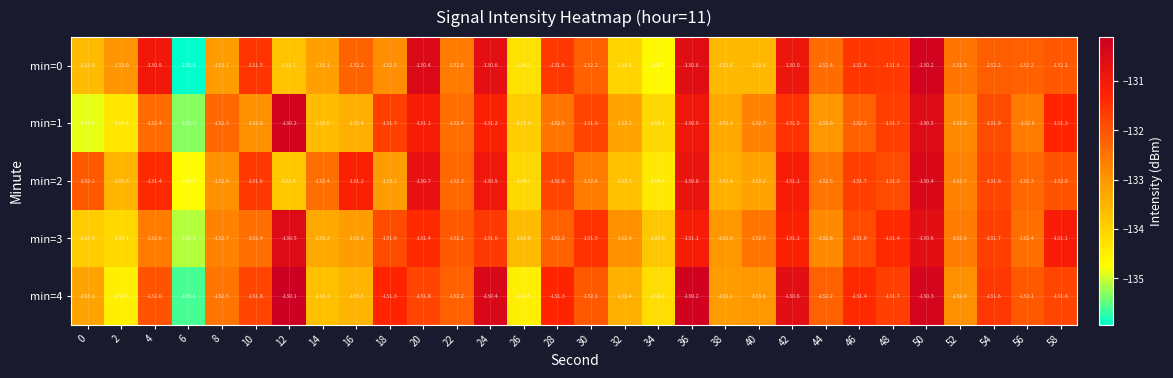

True or false: min=3 has a value of -29.7 at 56.

False